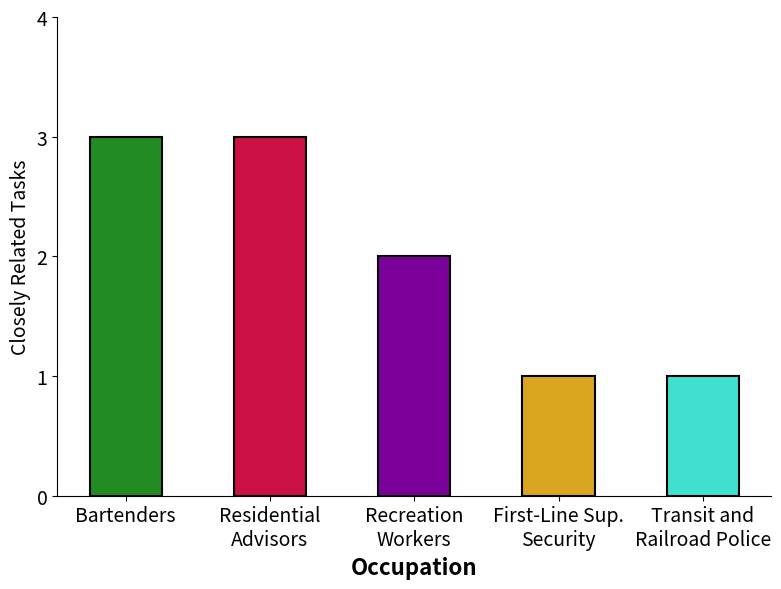

What is the label of the 1st bar from the right?

Transit and
Railroad Police